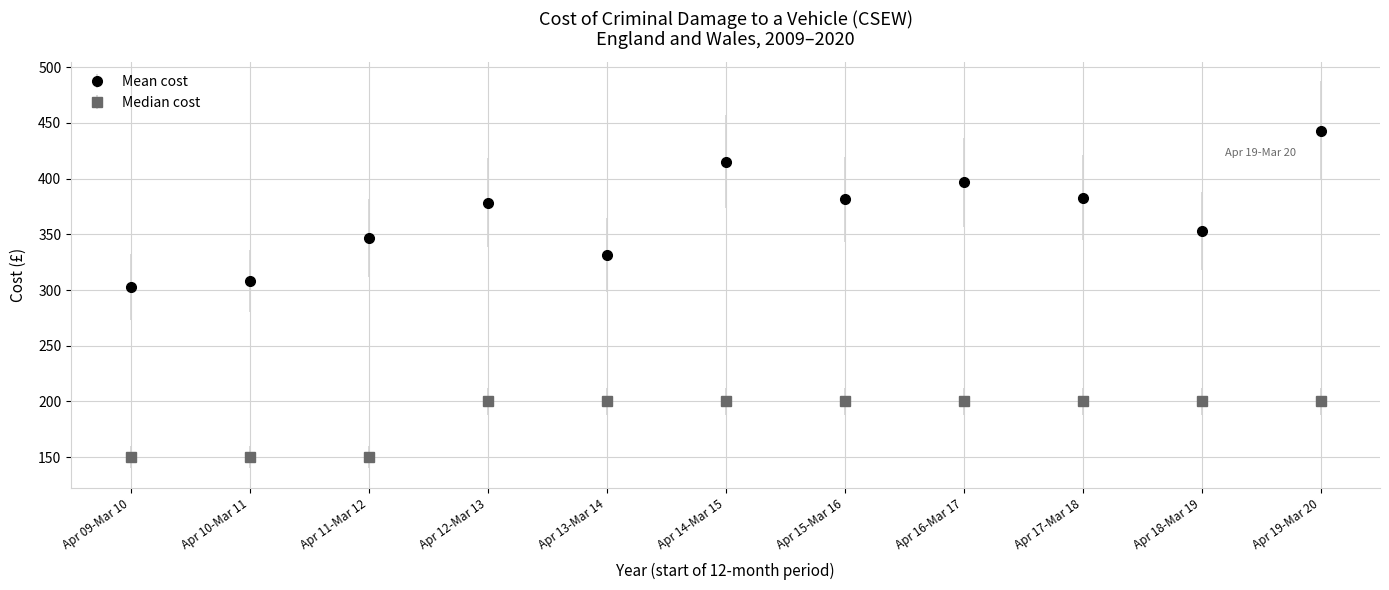

What is the difference between the highest and lowest values at Apr 10-Mar 11?

158.0